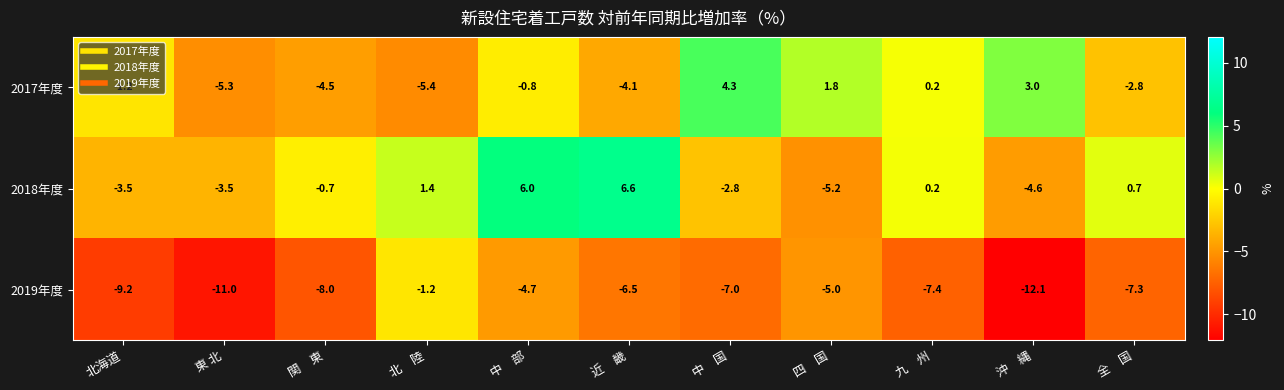

Read the 2018年度 value at 北　陸.

1.4